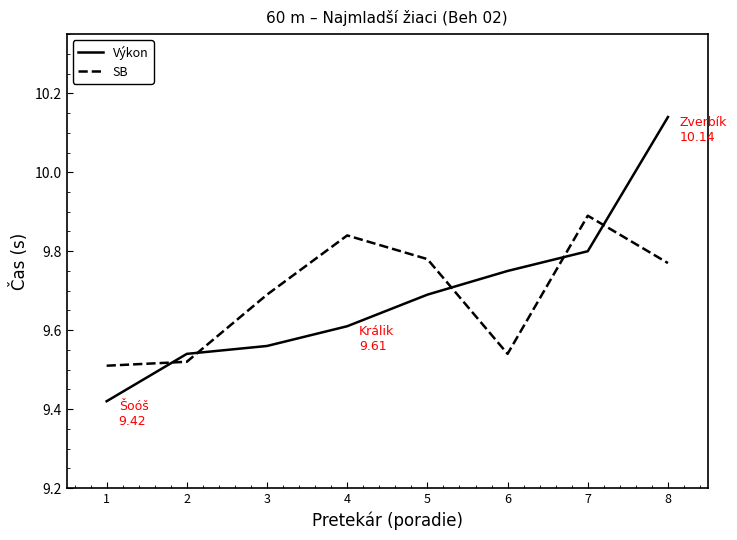

Which series ends up on top after the final intersection of Výkon and SB?

Výkon